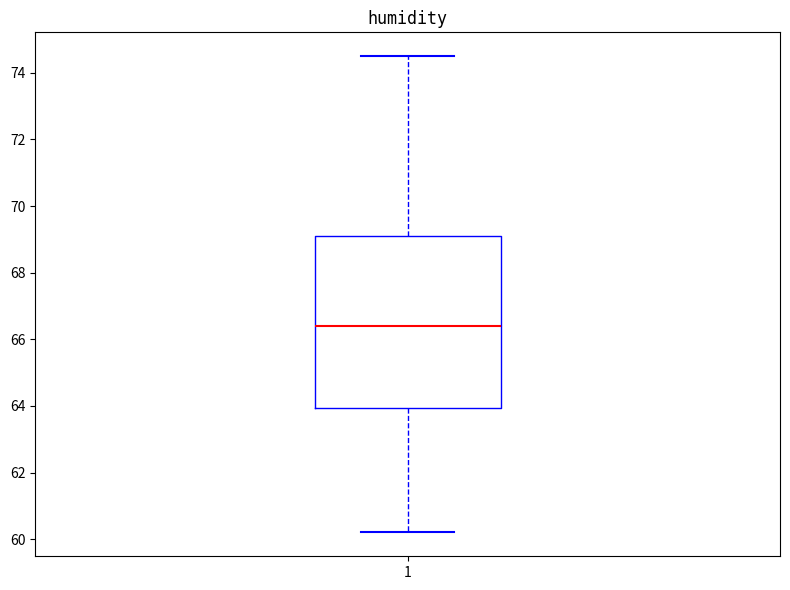

Transcribe this box plot: give where the median line is, the range the box spans, and where the two whiskers end, as read against the y-axis. The values are not printed on the chart, so give them approximately, as read against the axis.

median 66.4, box 64.0 to 69.0, whiskers 60.2 to 74.6